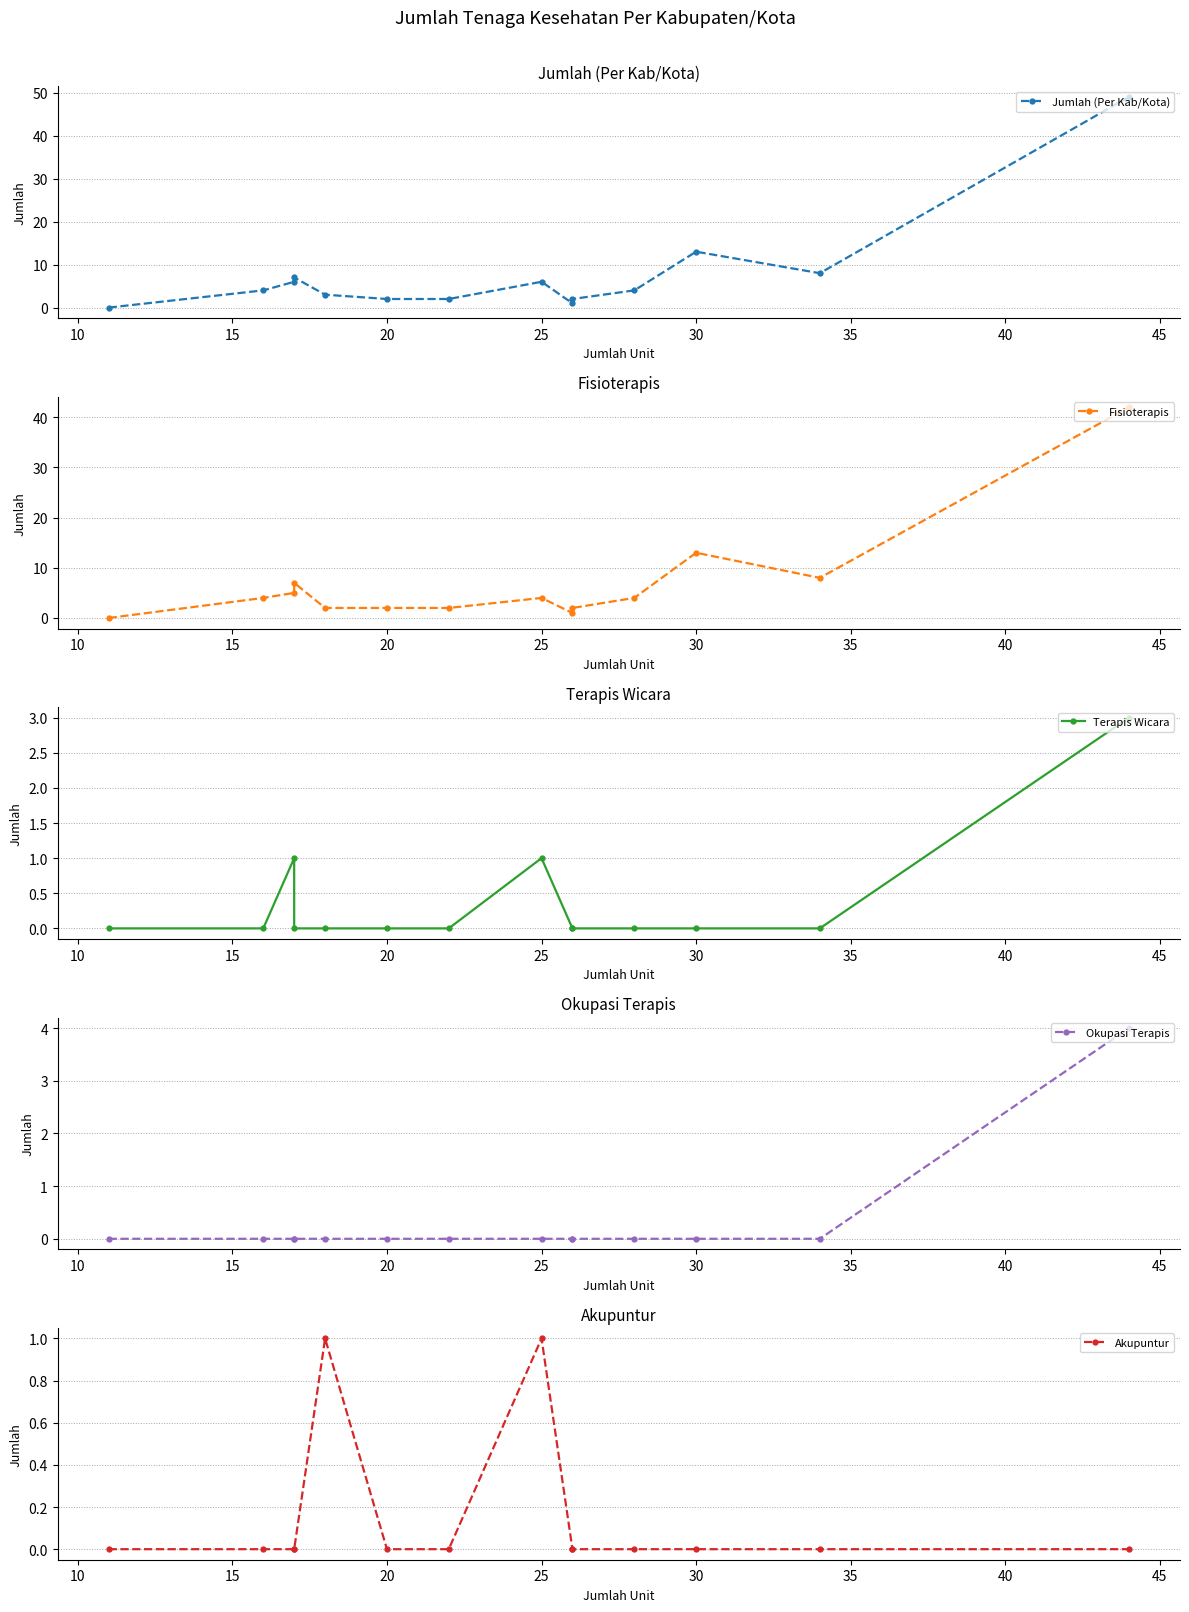

What is the sum of all Okupasi Terapis values?

4